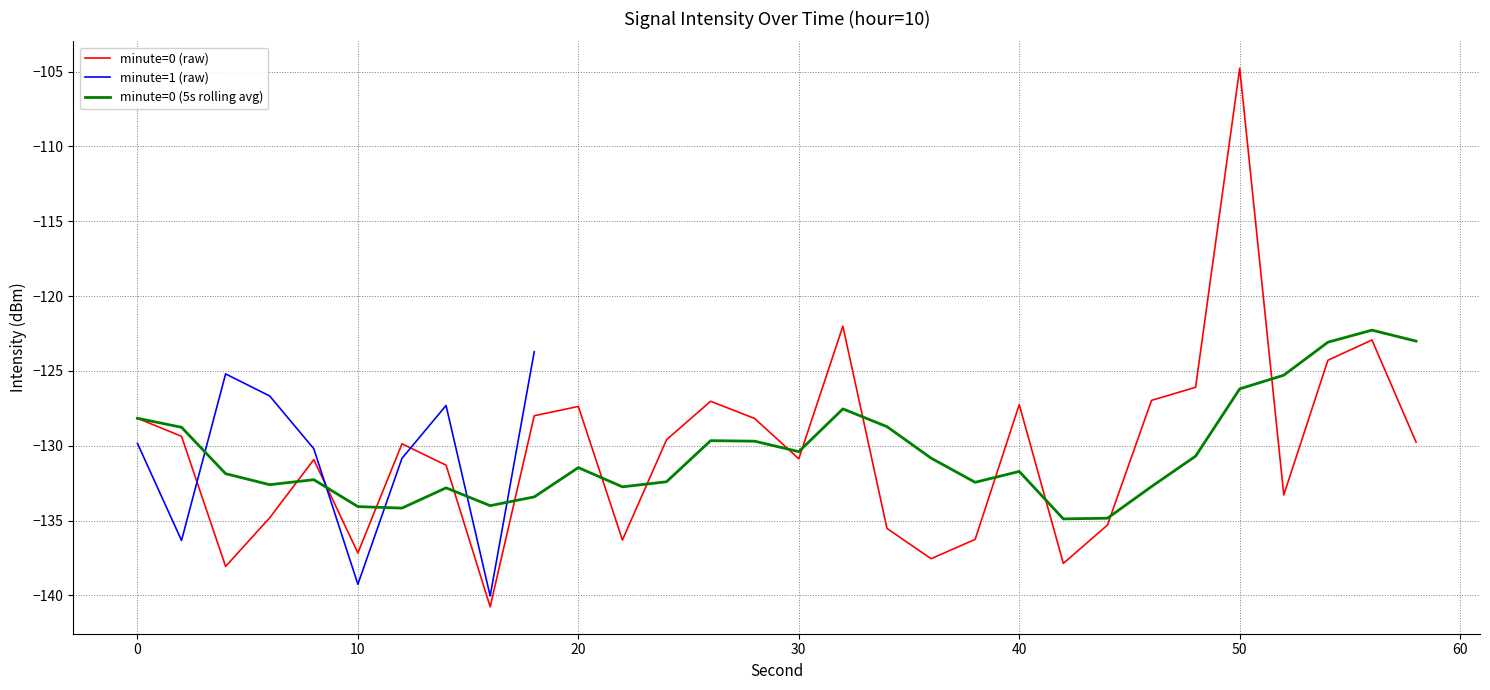

The value of minute=0 (5s rolling avg) at 20 is -131.5. True or false?

True